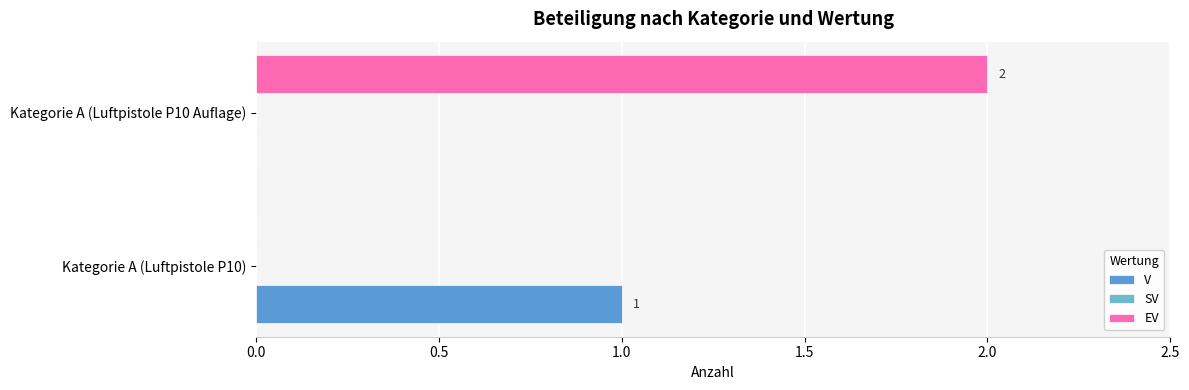

Which series has the largest total across all categories?

EV